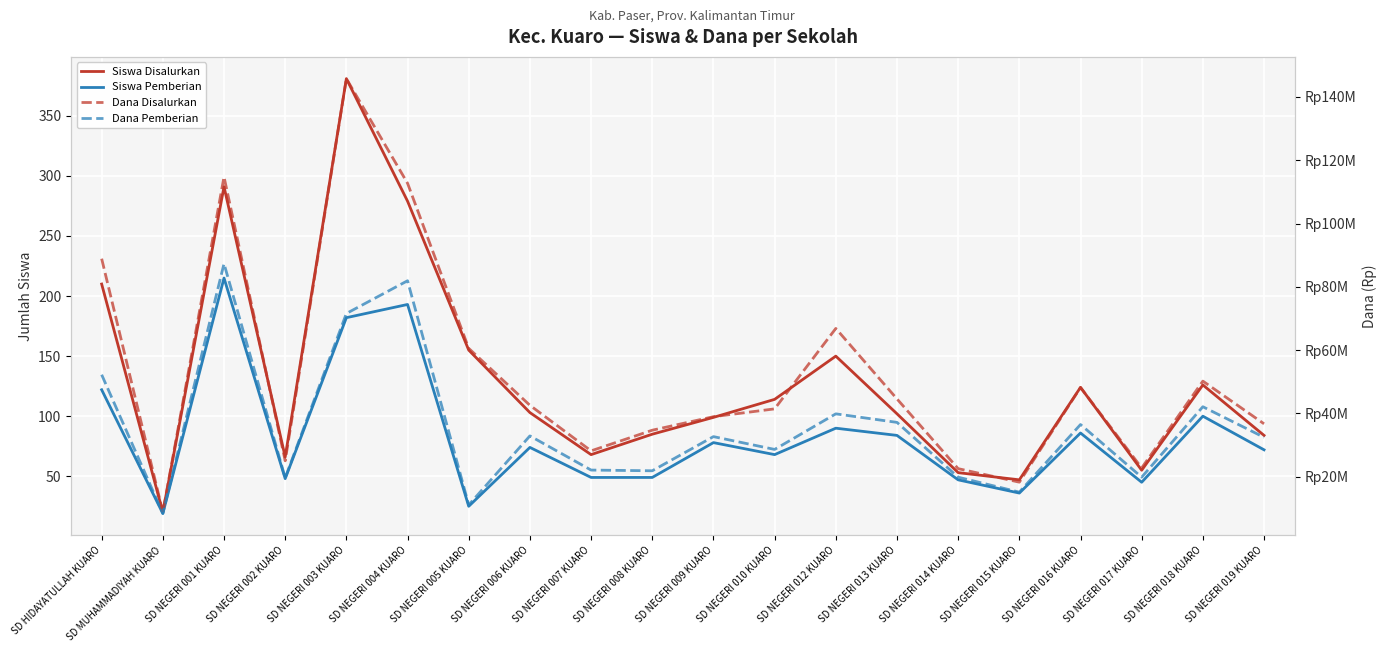

Reading left to right, transcribe all the data shown in this chart.

Siswa Disalurkan: 210	20	291	66	381	279	155	103	68	85	99	114	150	102	53	47	124	55	126	84
Siswa Pemberian: 122	19	215	48	182	193	25	74	49	49	78	68	90	84	47	36	86	45	100	72
Dana Disalurkan: 88875000	8775000	114750000	24975000	145800000	112725000	60525000	42525000	28125000	34650000	38925000	41400000	66825000	44550000	22500000	18225000	48150000	22725000	50175000	36675000
Dana Pemberian: 52200000	8325000	87300000	19575000	71550000	81900000	11025000	32850000	22050000	21825000	32625000	28575000	39825000	37125000	19800000	15075000	36450000	19800000	42075000	32400000